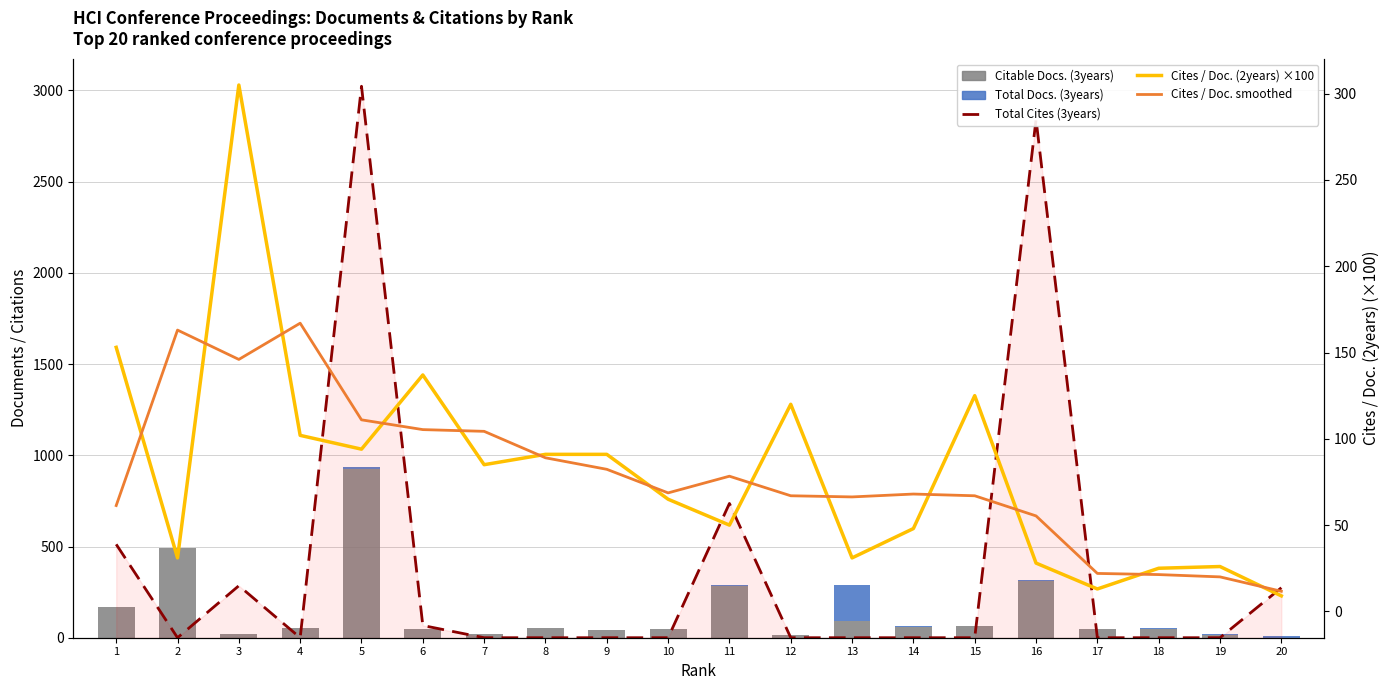

What is the difference between the maximum and minimum values in the Cites / Doc. (2years) ×100 series?

296.0